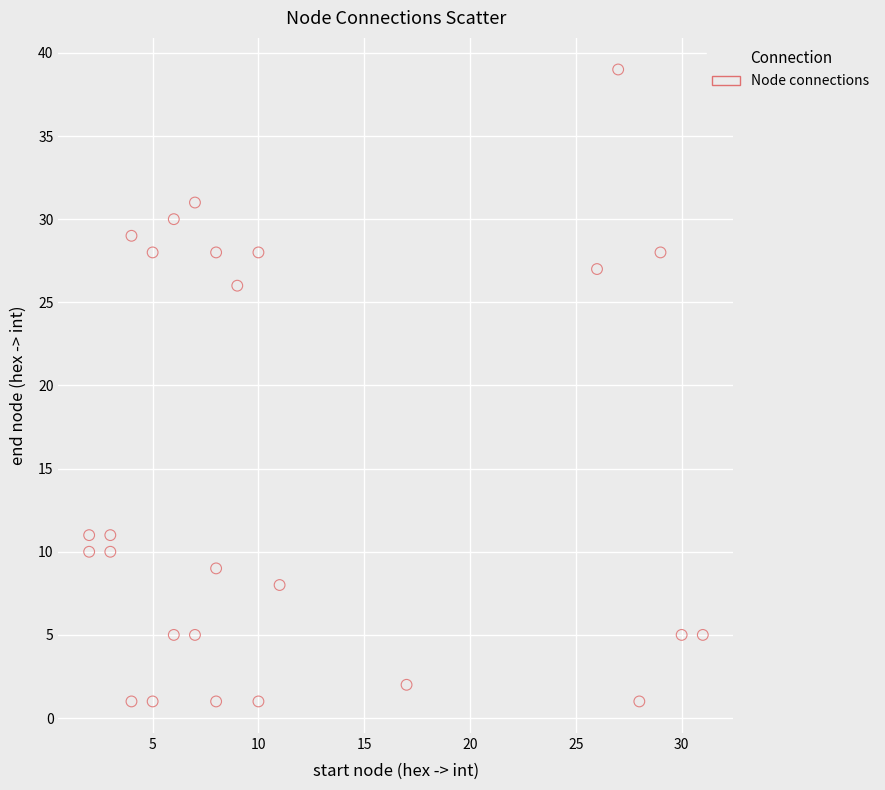

What is the range of X values (max minus min)?

29